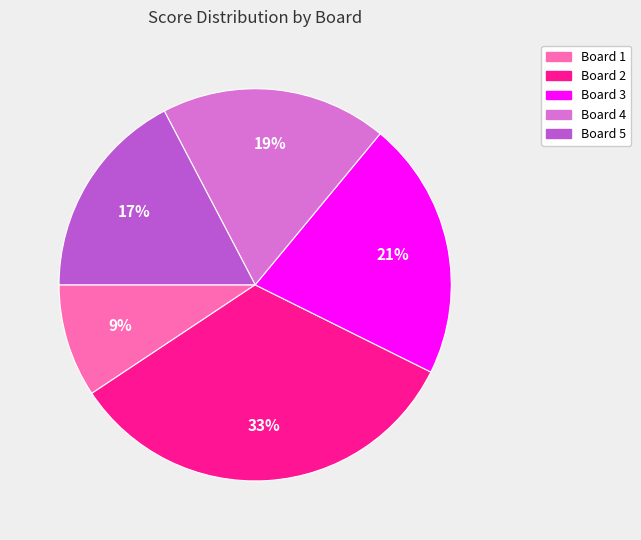

Is the sum of Board 3 and Board 4 greater than half?

No